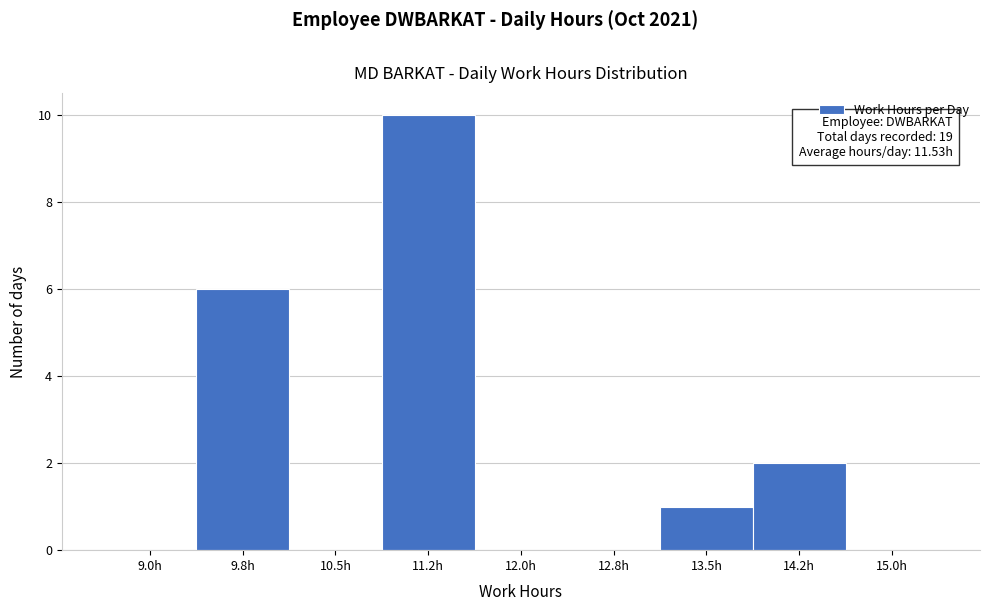

Reading left to right, list all the values displayed in this chart.

9.0h=0	9.8h=6	10.5h=0	11.2h=10	12.0h=0	12.8h=0	13.5h=1	14.2h=2	15.0h=0